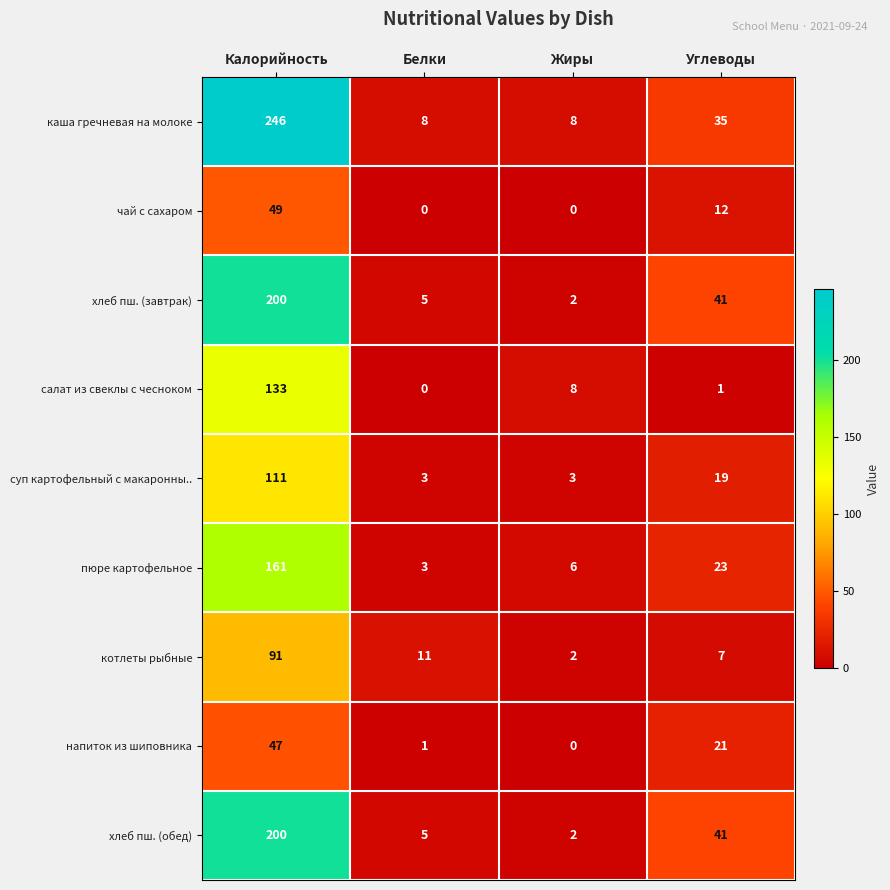

At how many categories does at least one series exceed 22?

2